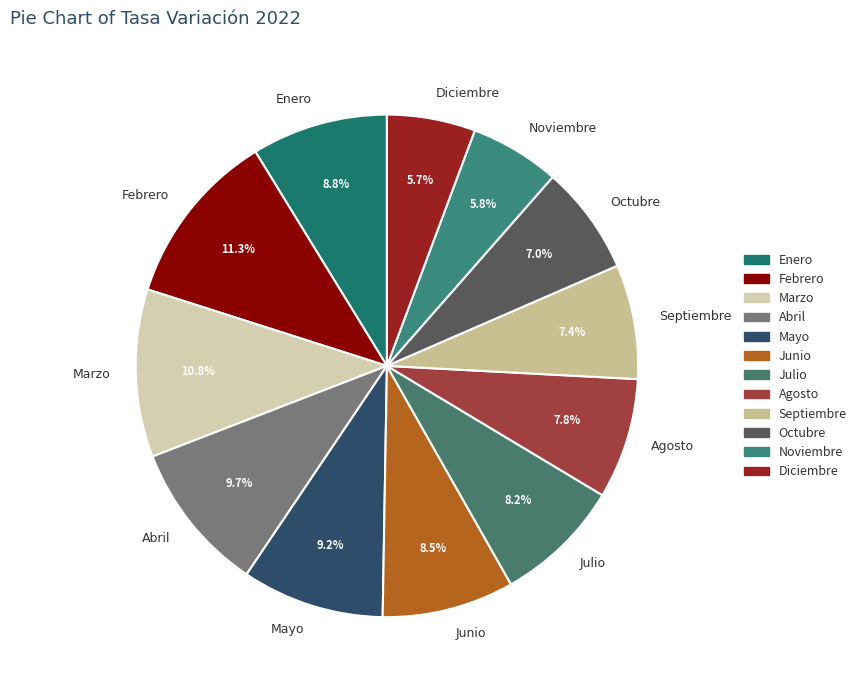

Which category has the biggest portion of the pie?

Febrero